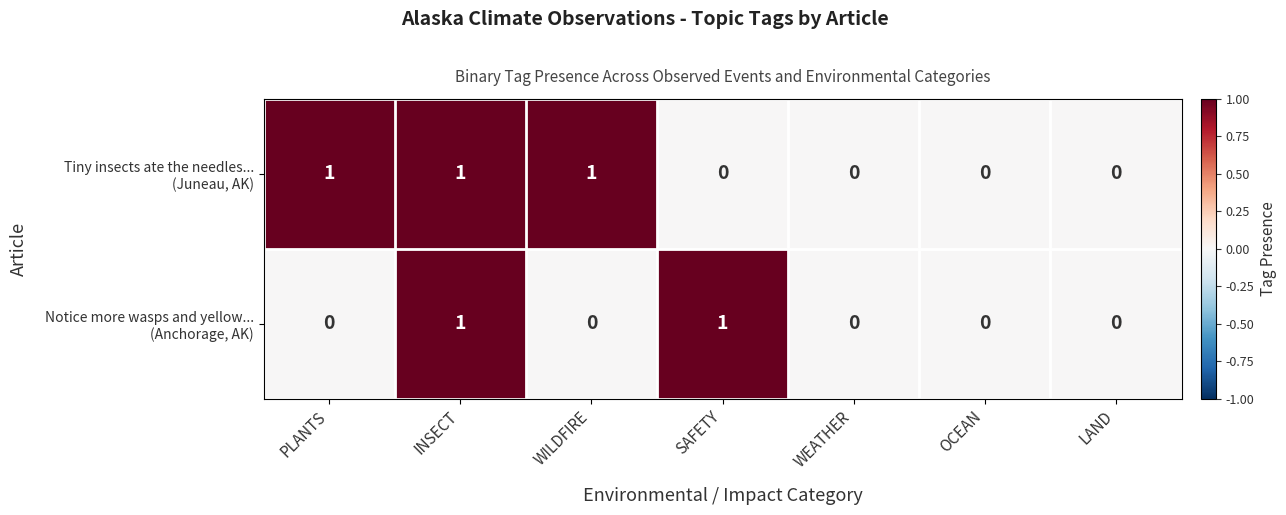

At which category is the sum across all series the highest?

INSECT